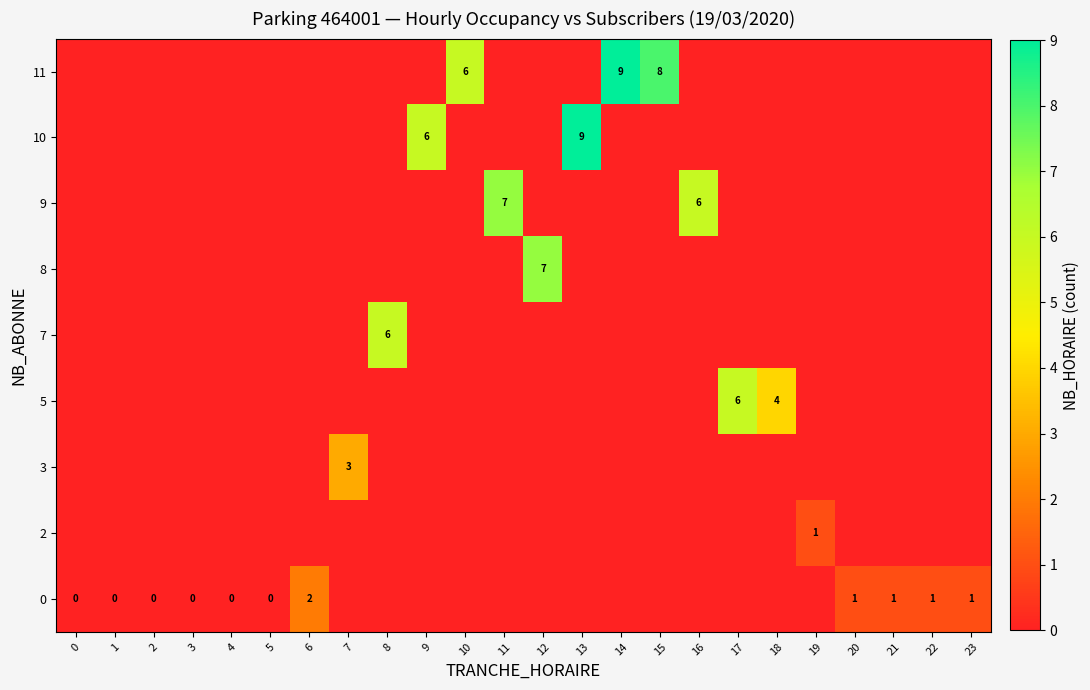

The value of 9 at 11 is 7. True or false?

True